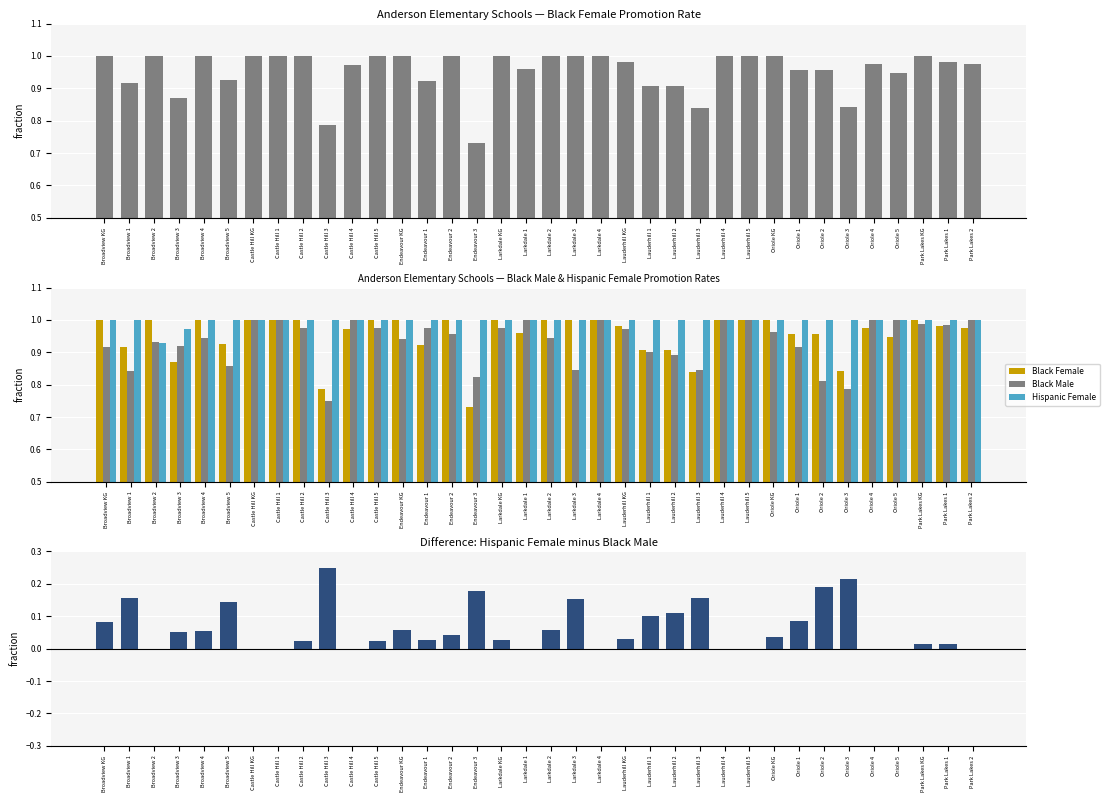

Which series has the widest spread of values?

Black Female